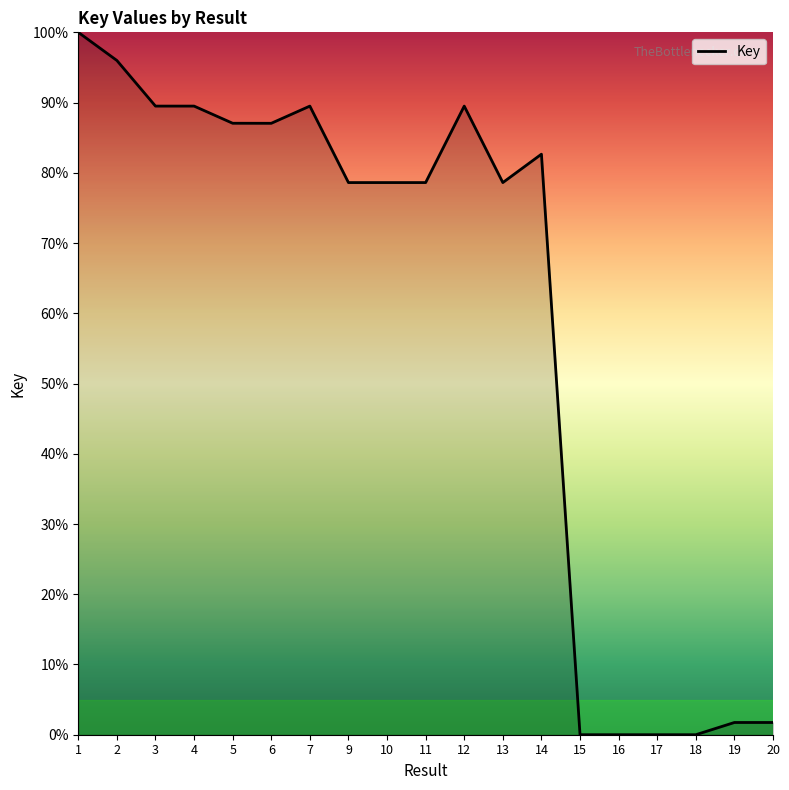

True or false: the data shows 21.8 at 9.

False